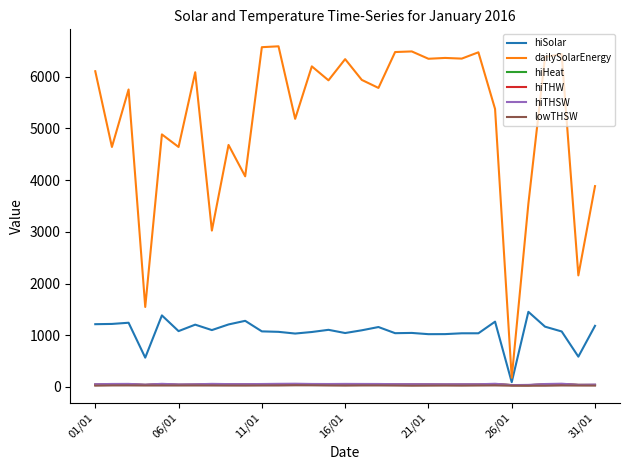

Which series has the largest range (max minus min)?

dailySolarEnergy